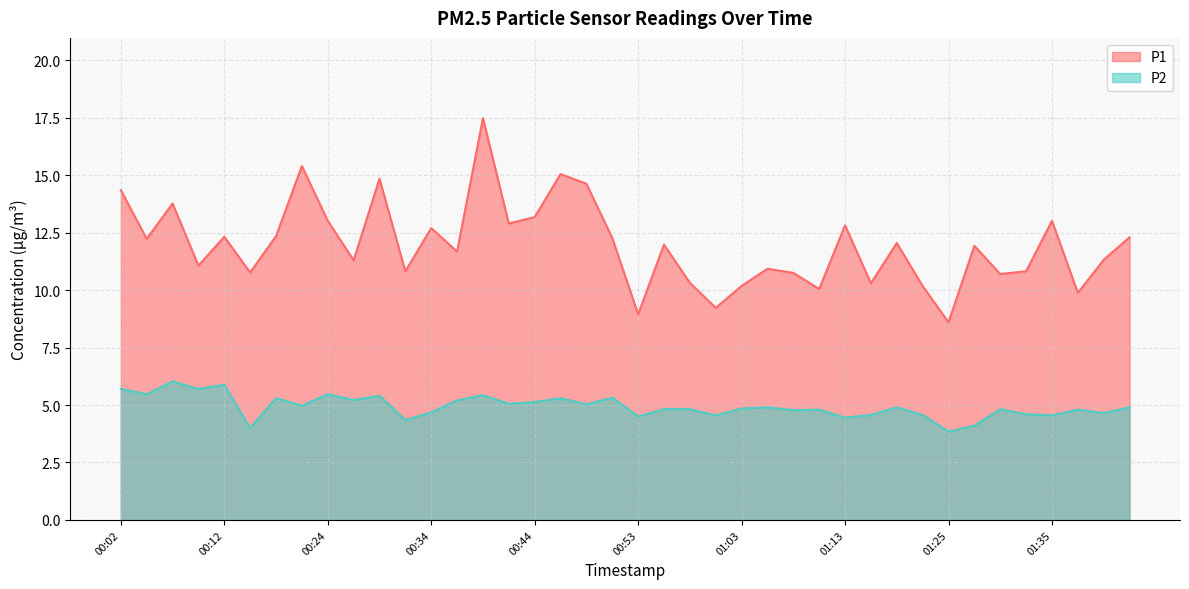

At which category is the sum across all series the highest?

00:39